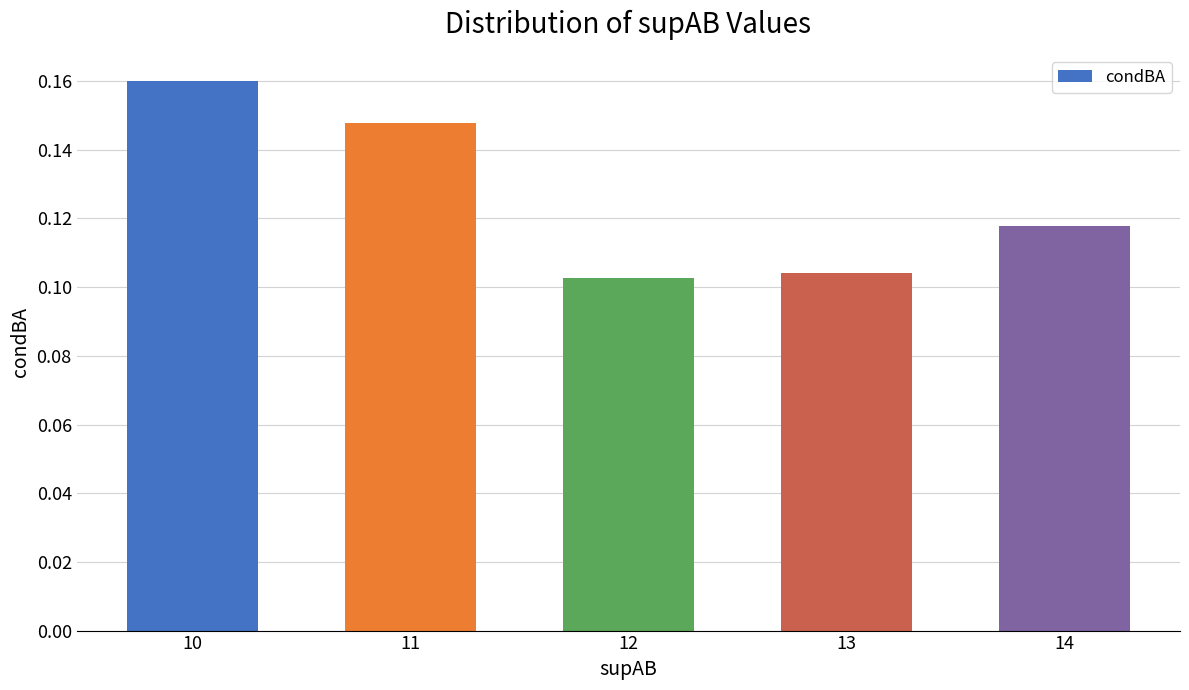

The value at 11 is 0.3. True or false?

False